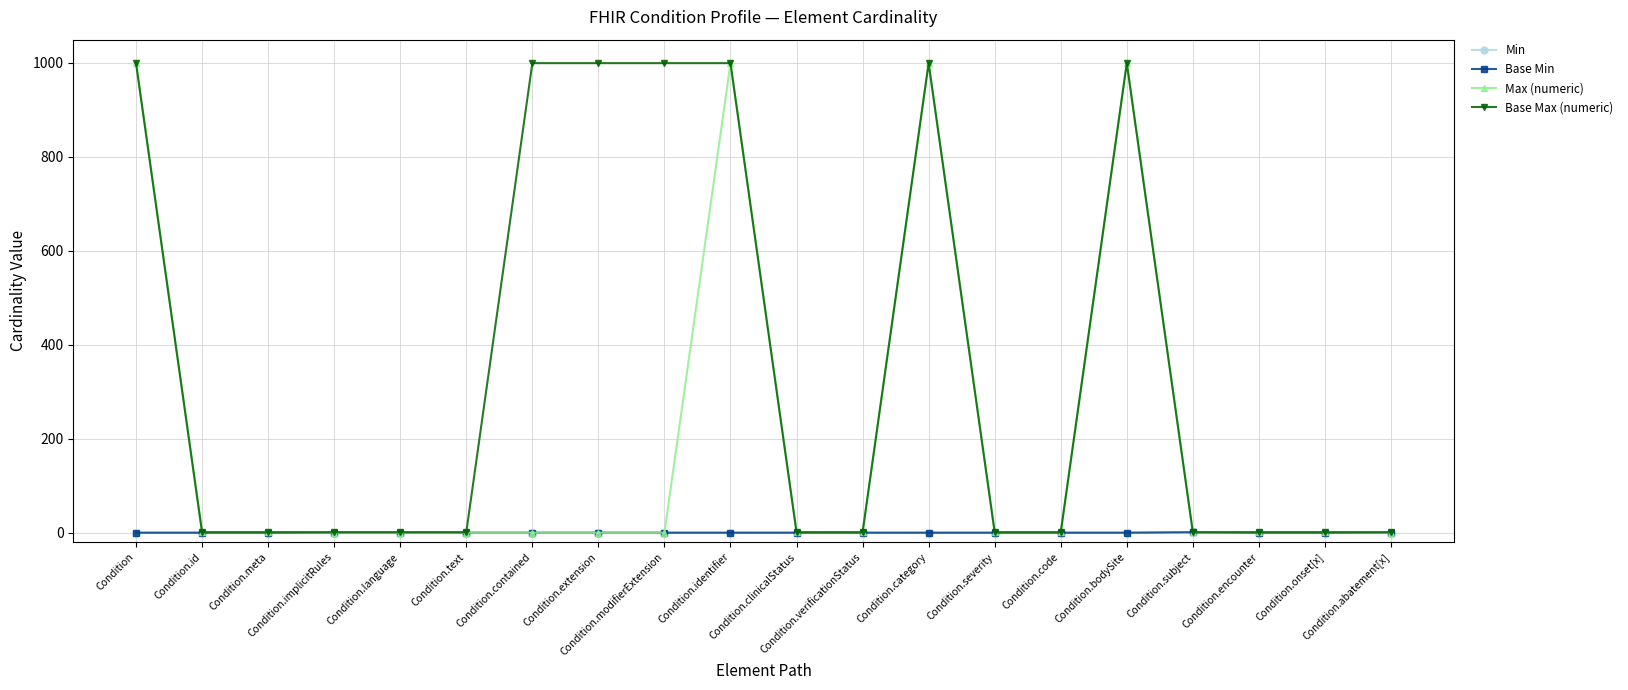

At which label does Base Min reach its peak?

Condition.subject